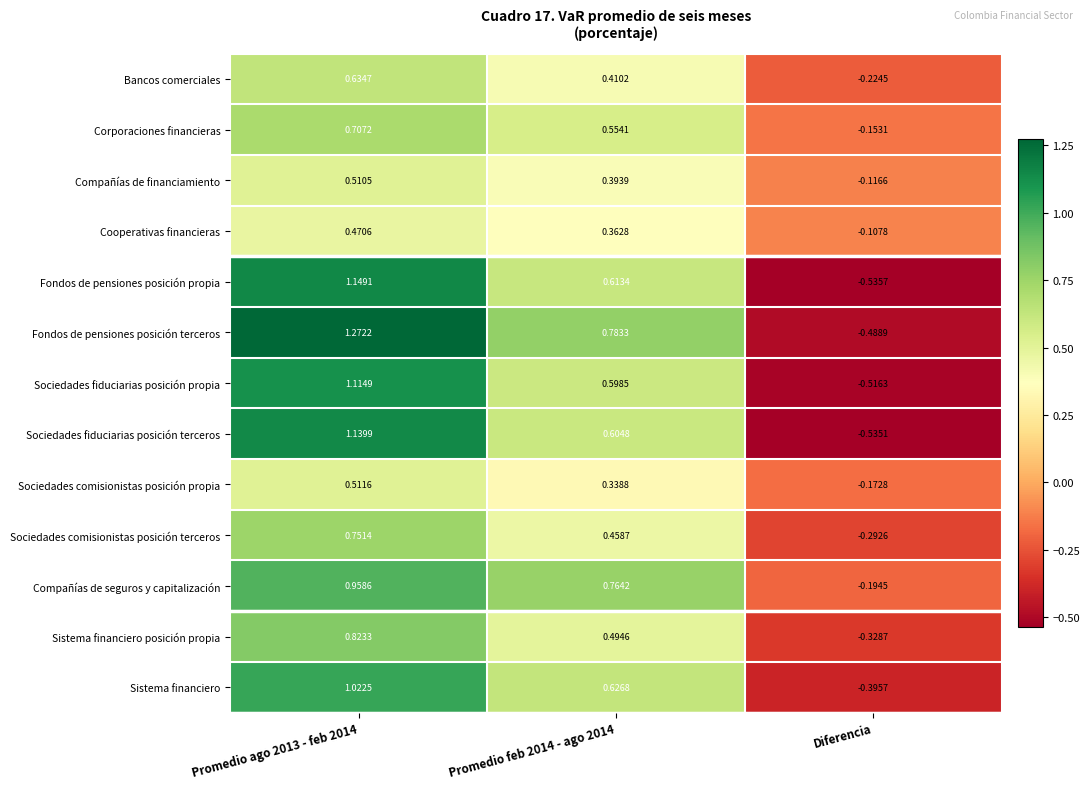

Which label corresponds to the smallest value in the chart?

Diferencia